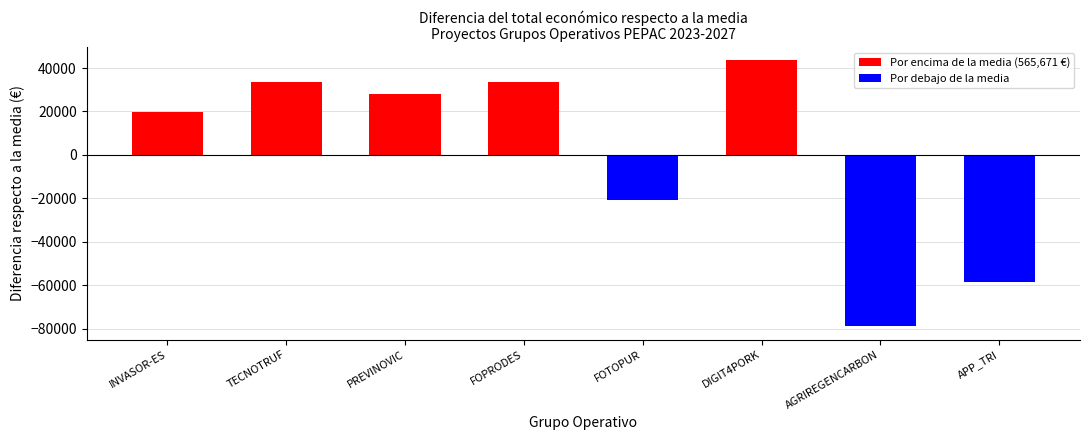

Does the chart contain stacked bars?

No